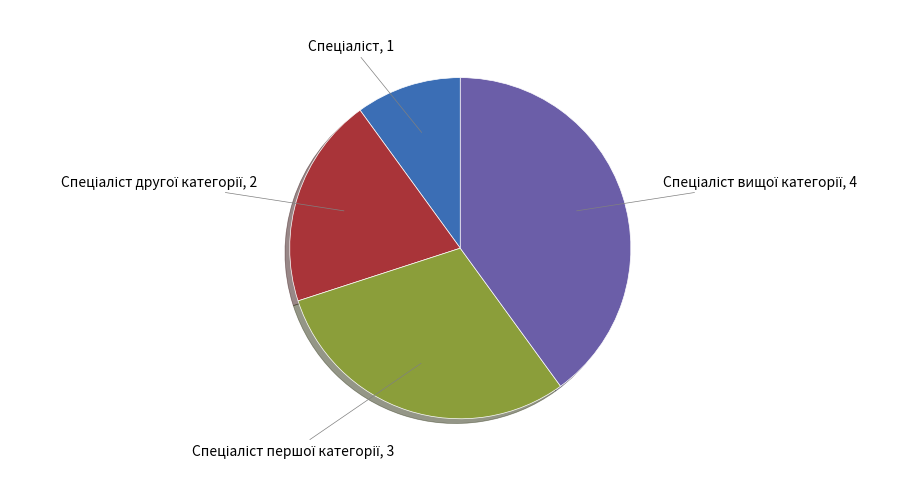

Is there any slice that represents more than half of the pie?

No